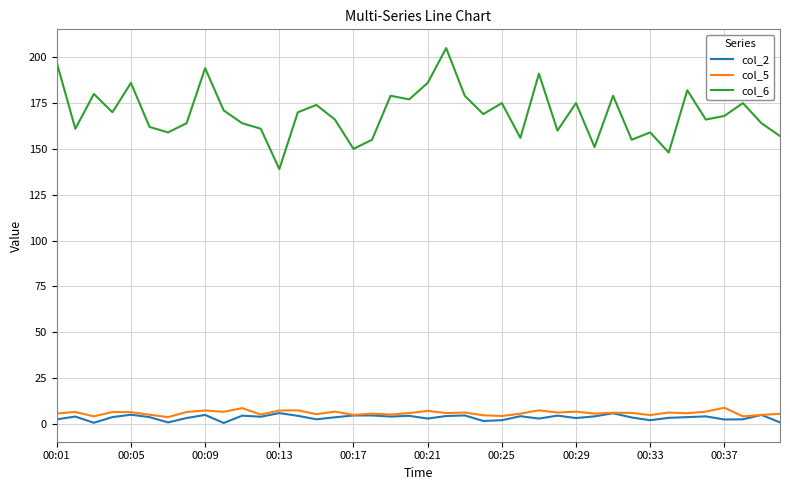

True or false: col_5 and col_6 intersect in this chart.

False